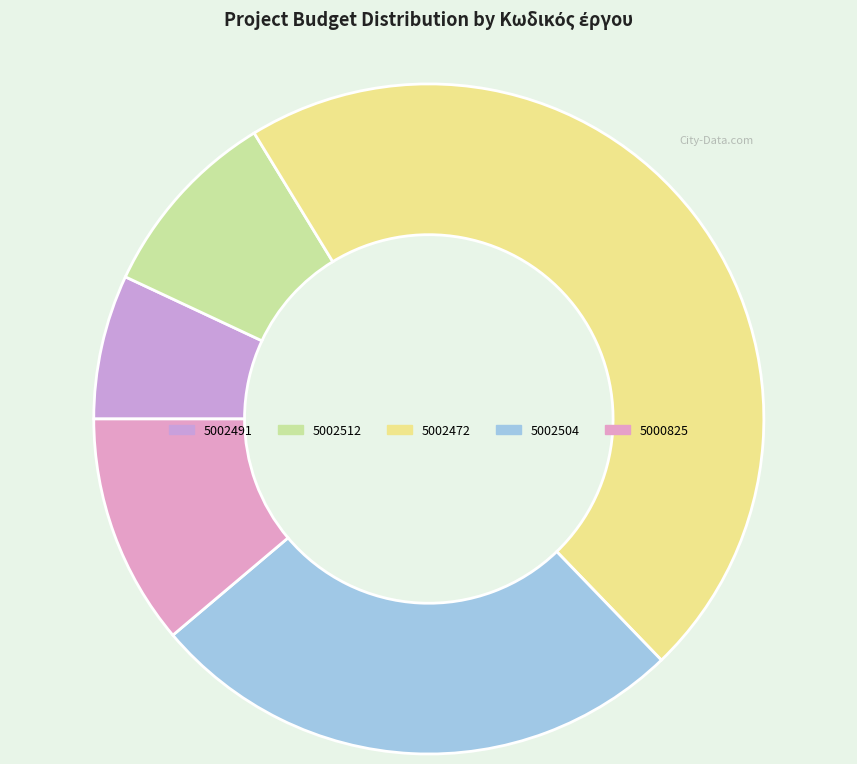

Which has a higher value, 5002504 or 5002491?

5002504